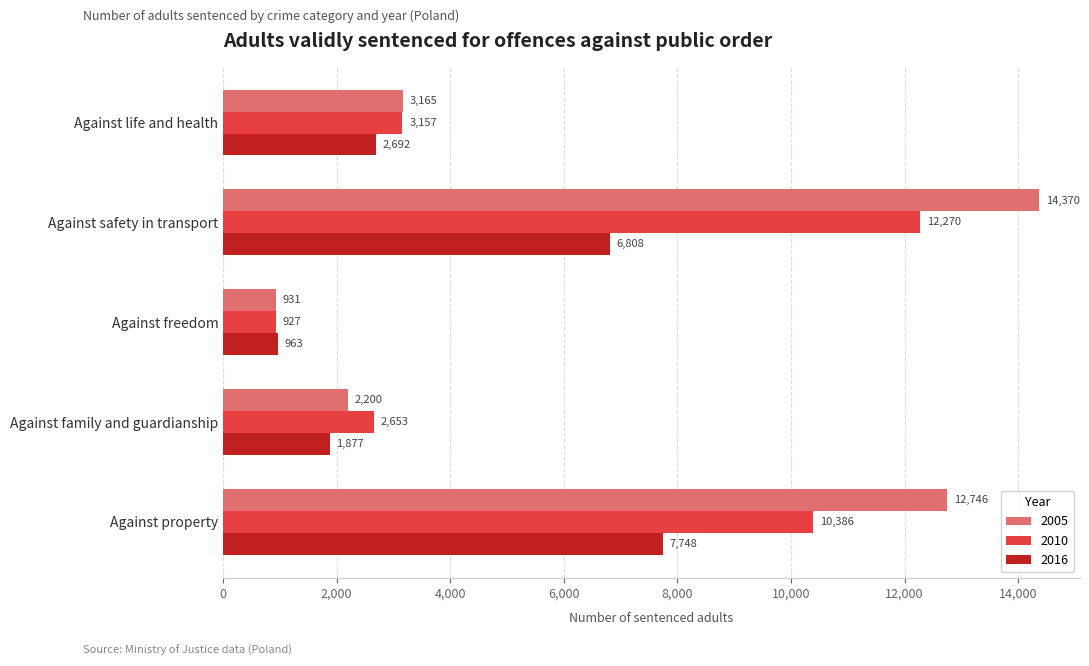

Read the 2016 value at Against property.

7748